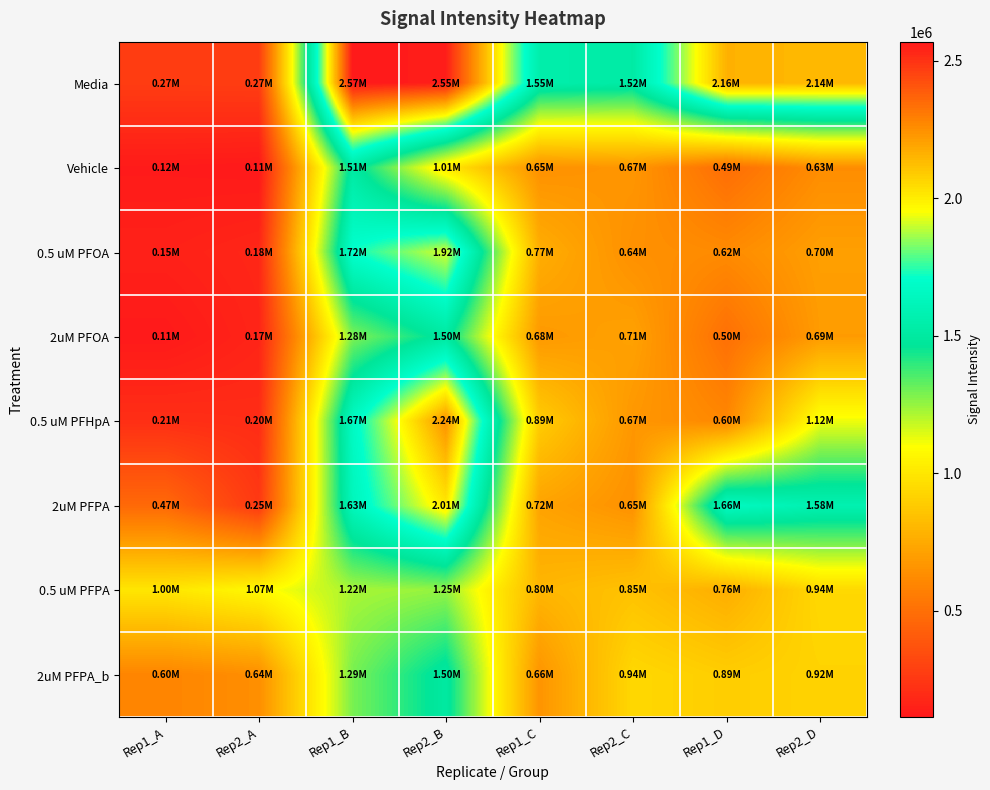

Which series has the widest spread of values?

Media